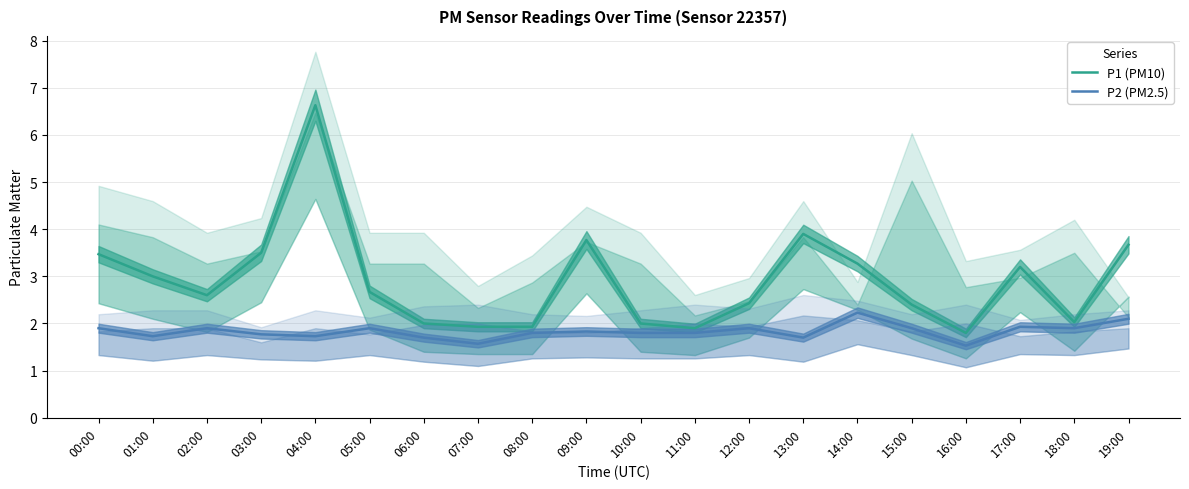

What is the difference between the P1 (PM10) values at 13:00 and 09:00?

0.1